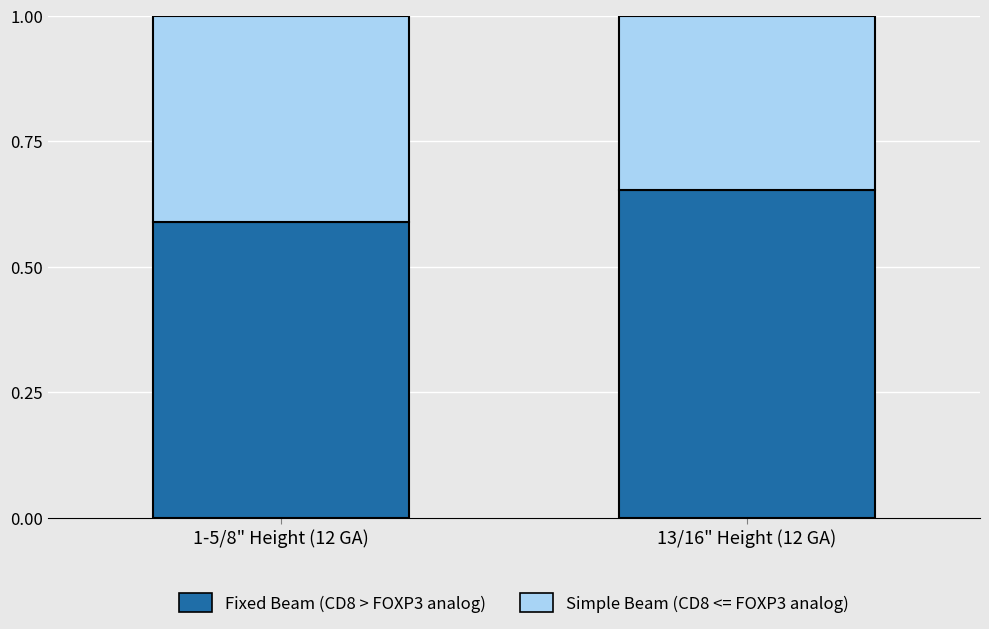

What is the total value across all series at 13/16" Height (12 GA)?

1.0